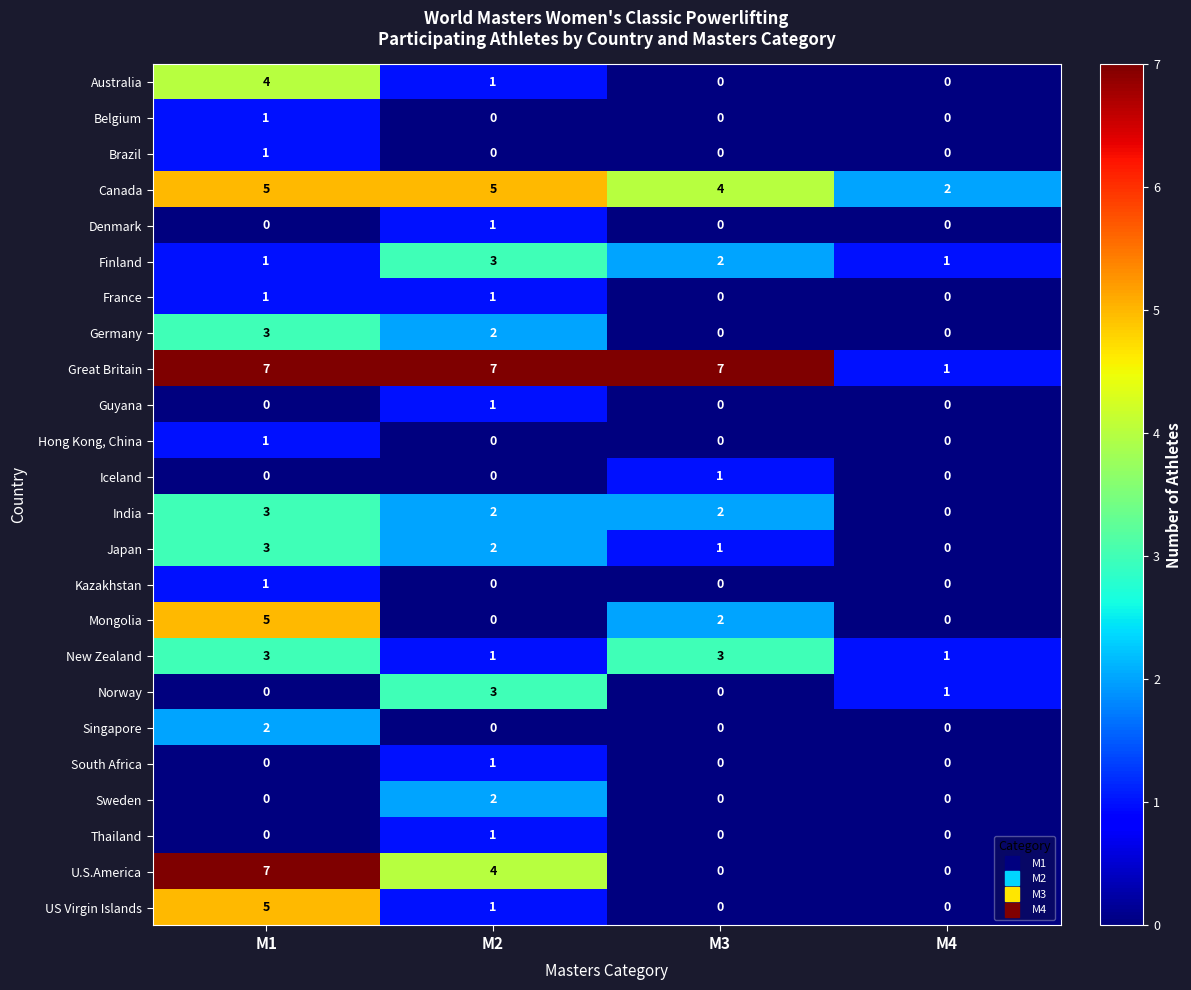

Which series has the largest total across all categories?

Great Britain